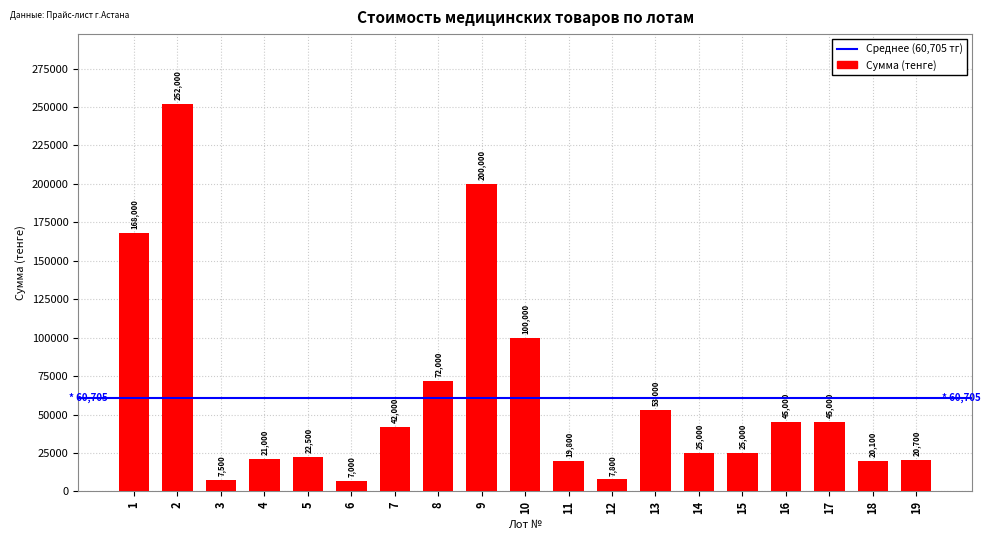

What is the ratio of the value at 8 to the value at 14?

2.9